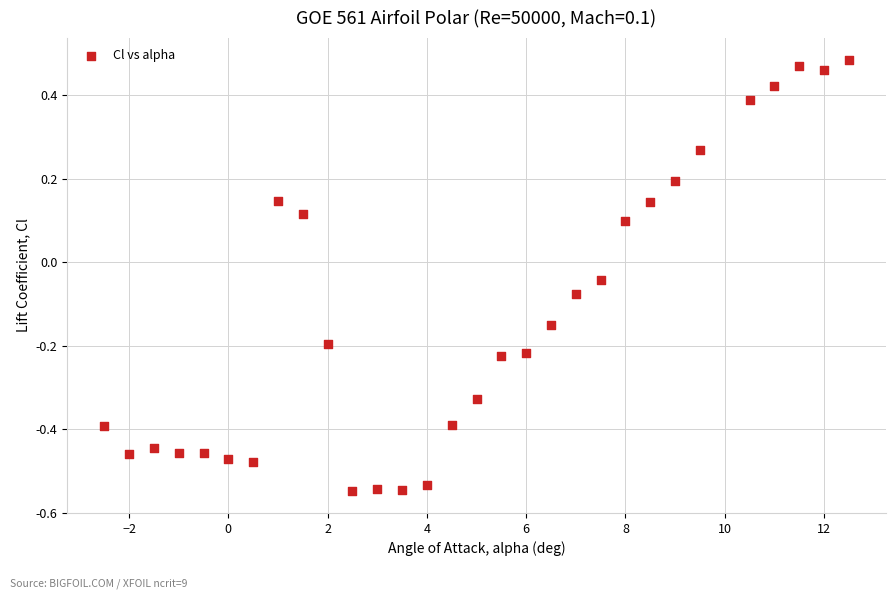

What is the range of X values (max minus min)?

15.0